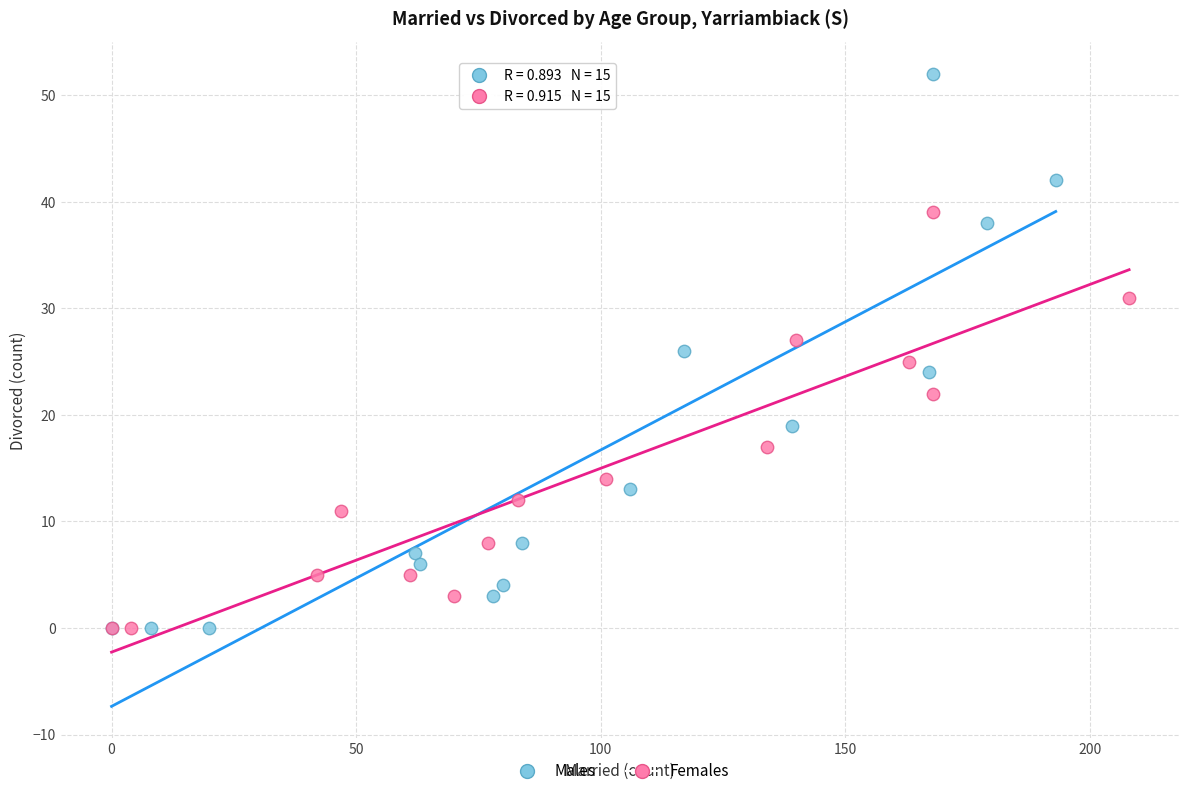

Which series has the largest Y range (max minus min)?

Males